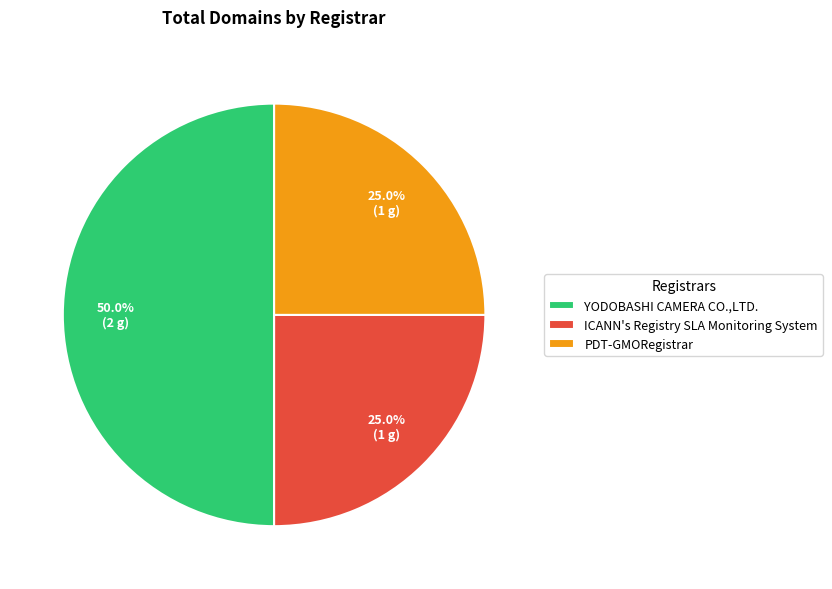

Which category has the biggest portion of the pie?

YODOBASHI CAMERA CO.,LTD.